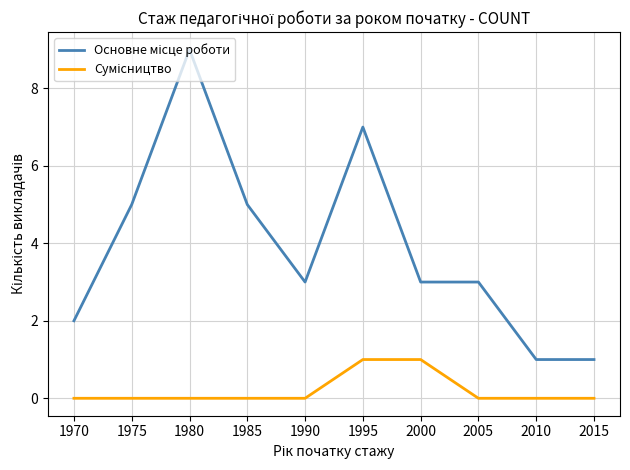

At which category is the sum across all series the highest?

1980